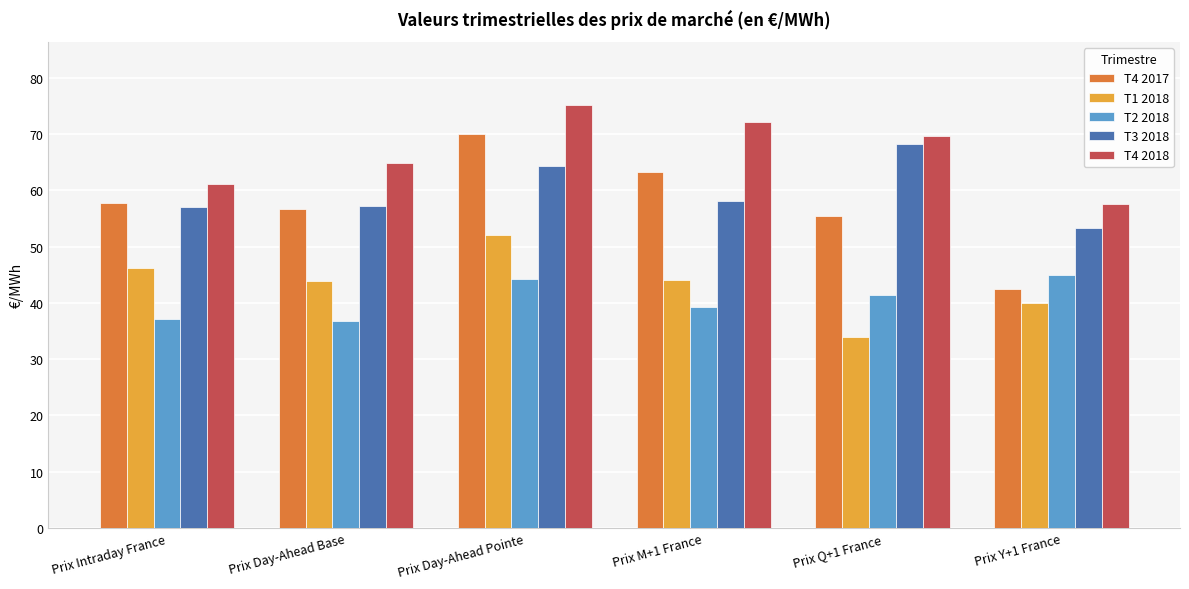

At Prix M+1 France, list the series in order from largest to smallest.

T4 2018, T4 2017, T3 2018, T1 2018, T2 2018